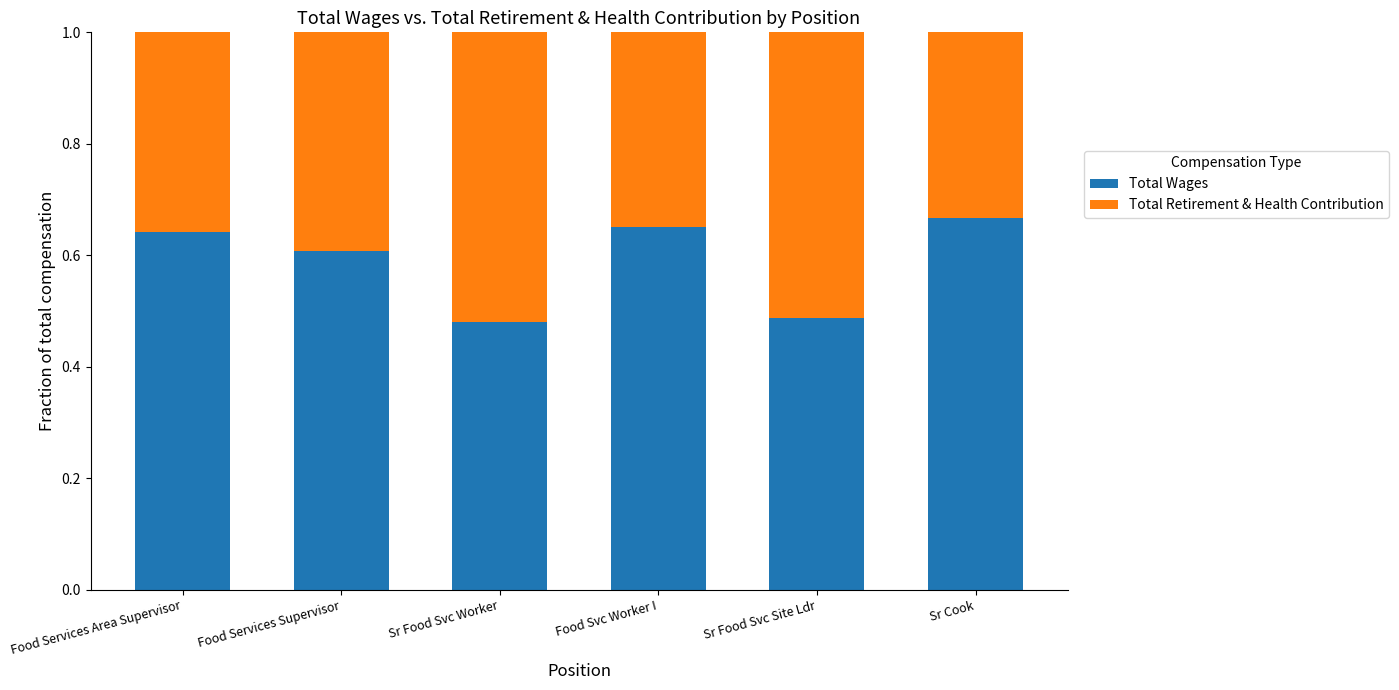

What is the sum of the Total Wages values at Food Services Area Supervisor and Food Services Supervisor?

1.2